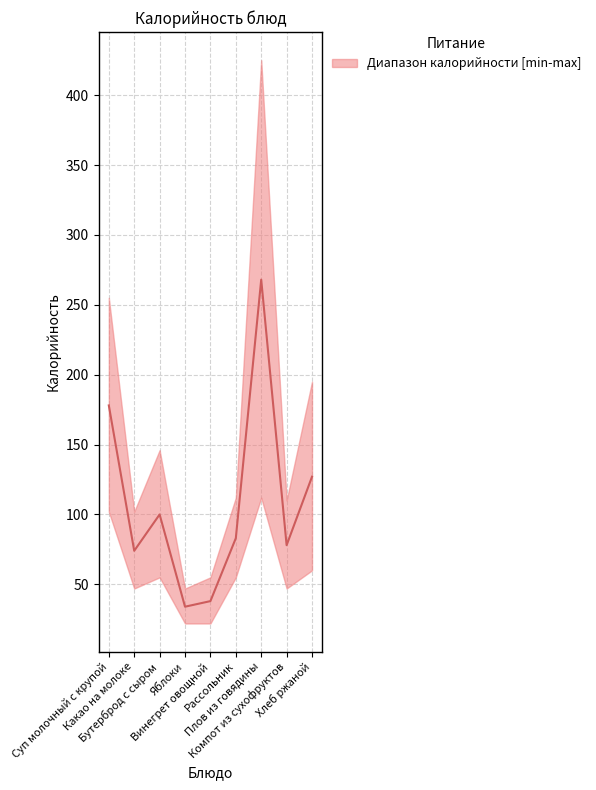

What is the ratio of the value at Винегрет овощной to the value at Хлеб ржаной?

0.3